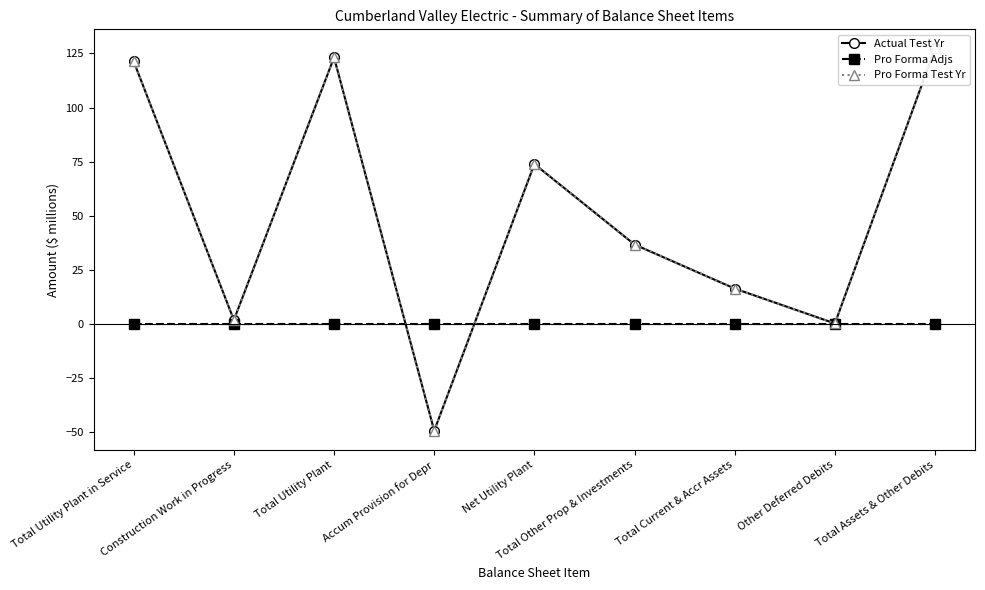

How many lines are shown in the chart?

3